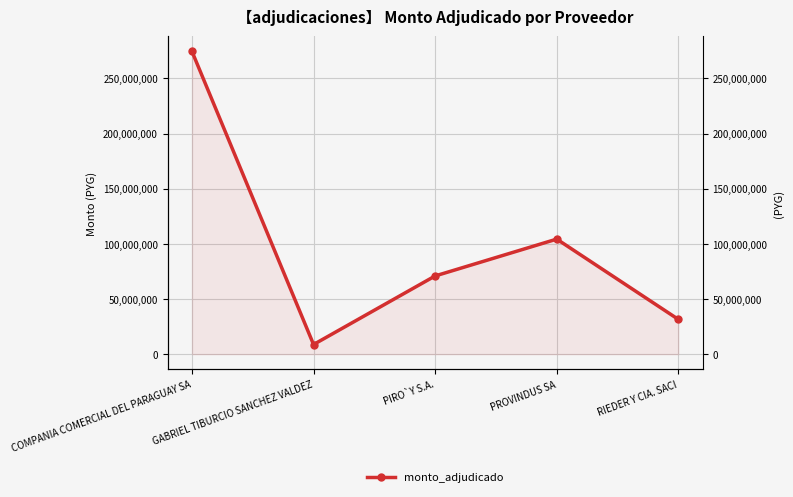

How many data points are less than 70898707?

2